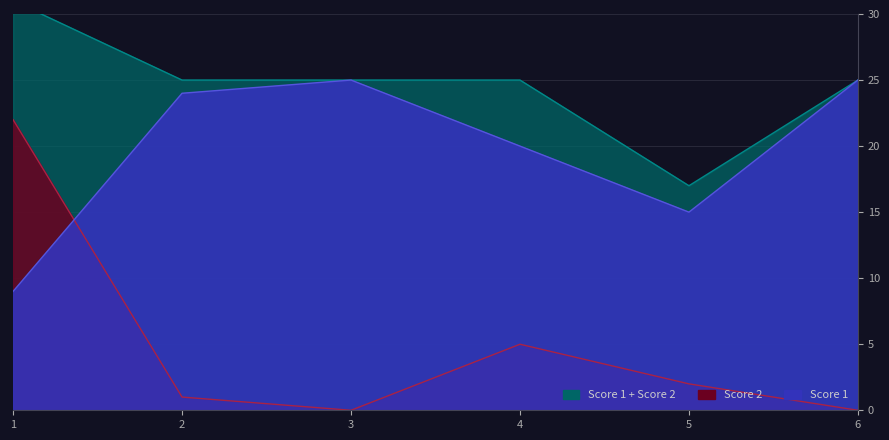

The Score 2 series shows 0 at 6. True or false?

True